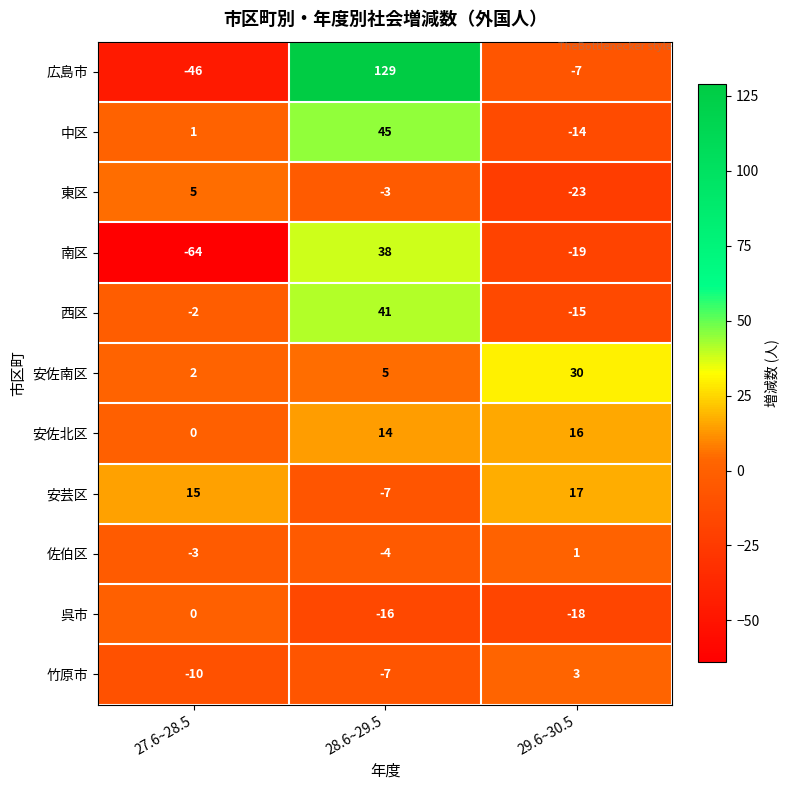

What is the minimum value shown in the chart?

-64